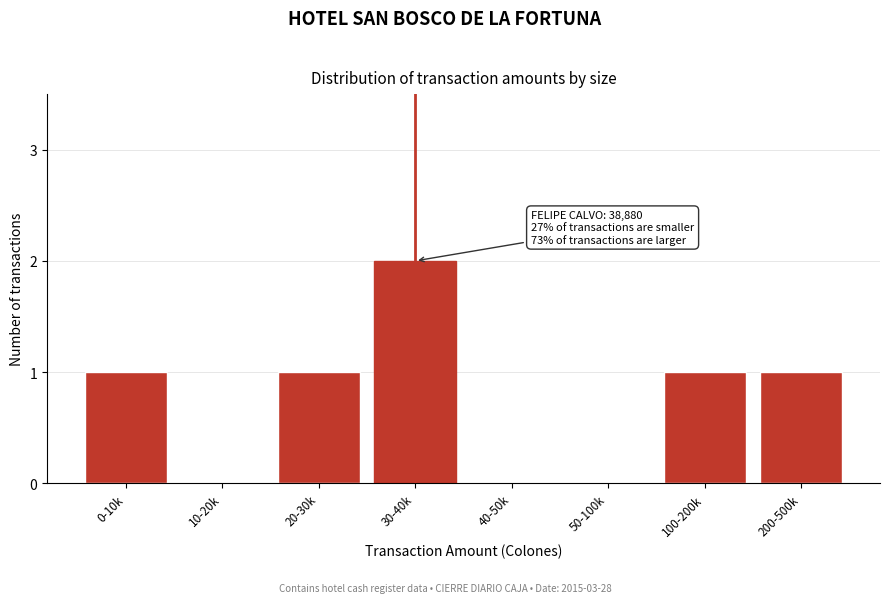

Reading left to right, extract all data points from this chart.

0-10k=1	10-20k=0	20-30k=1	30-40k=2	40-50k=0	50-100k=0	100-200k=1	200-500k=1